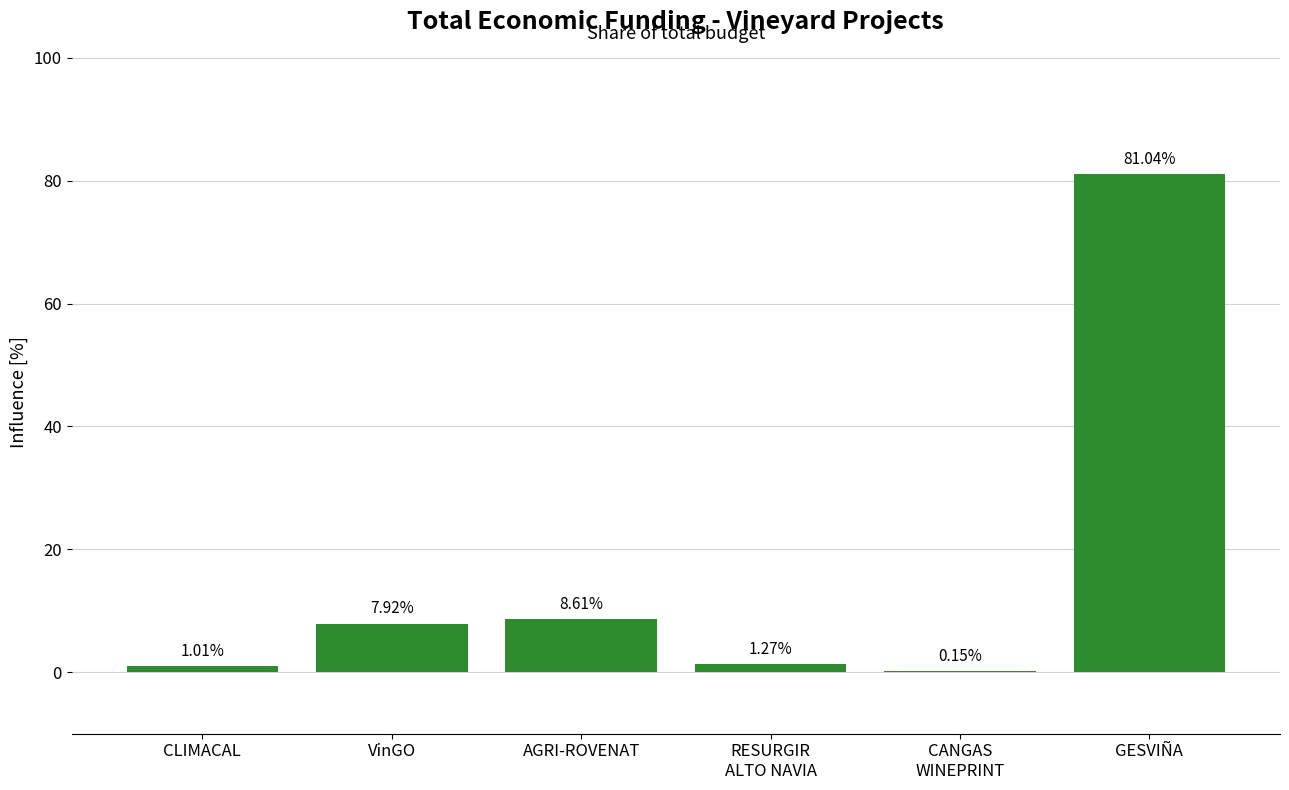

At which label is the value closest to 40?

AGRI-ROVENAT